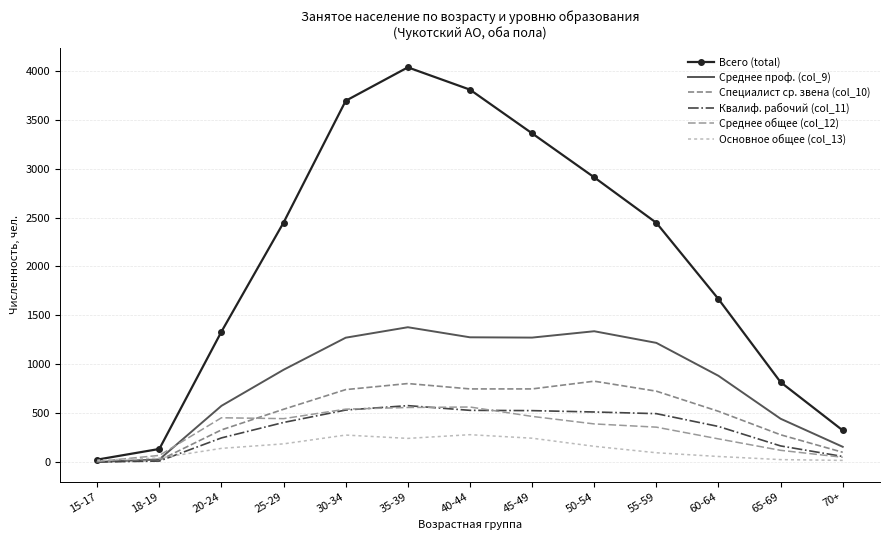

What are all the series names shown in the legend?

Всего (total), Среднее проф. (col_9), Специалист ср. звена (col_10), Квалиф. рабочий (col_11), Среднее общее (col_12), Основное общее (col_13)